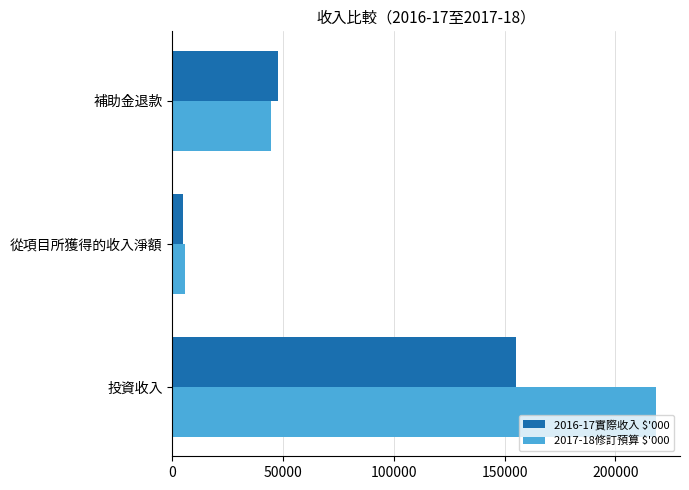

Which series has the largest range (max minus min)?

2017-18修訂預算 $'000